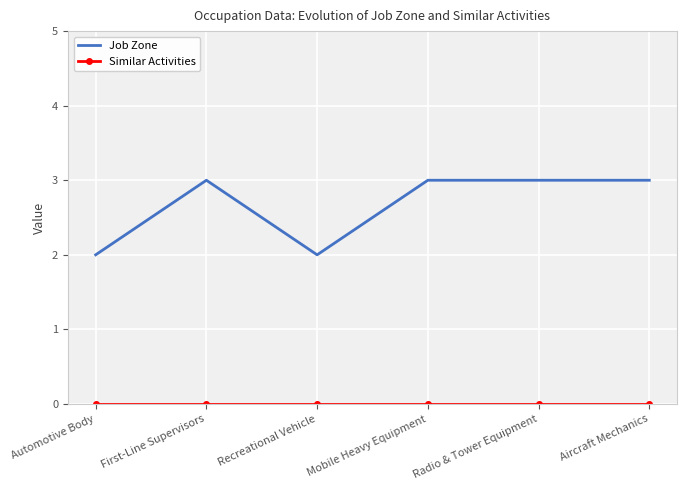

What position from the right is Radio & Tower Equipment?

2